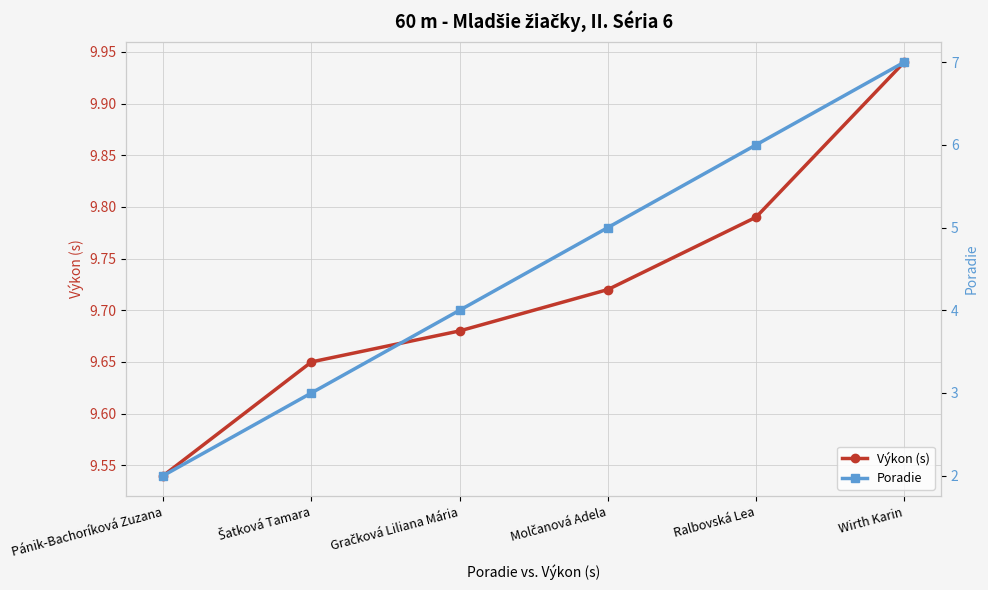

Where is Výkon (s) nearest to the value 9?

Pánik-Bachoríková Zuzana